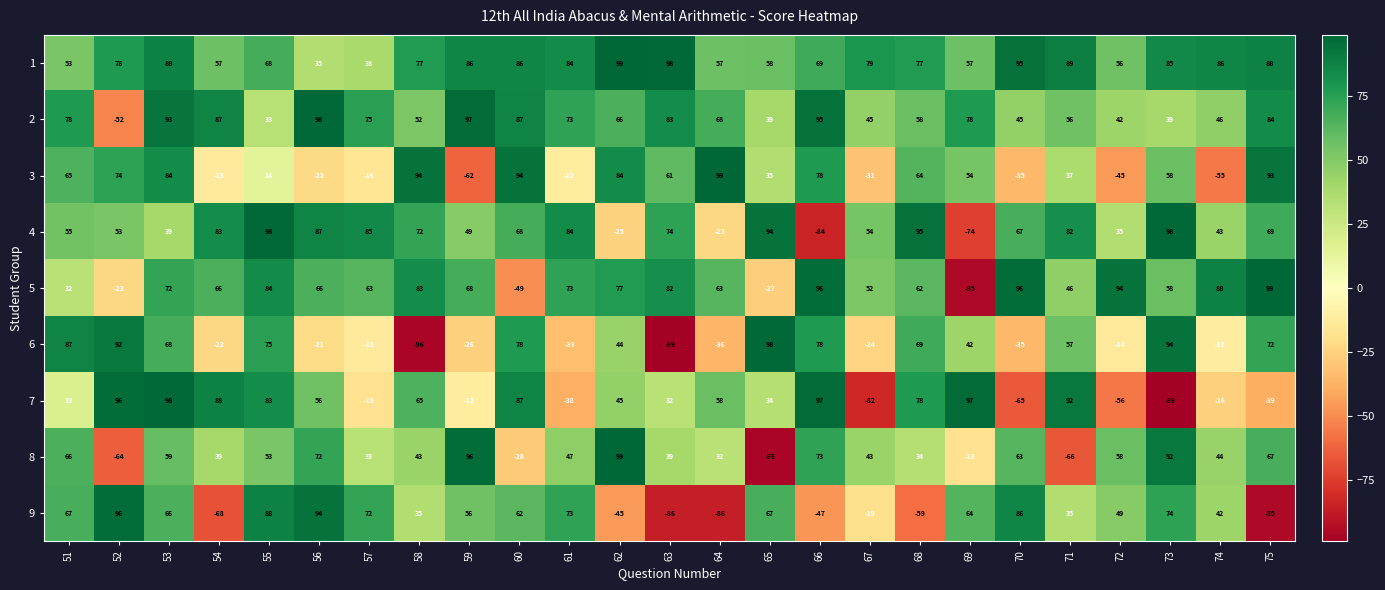

How many categories are shown in the chart?

25